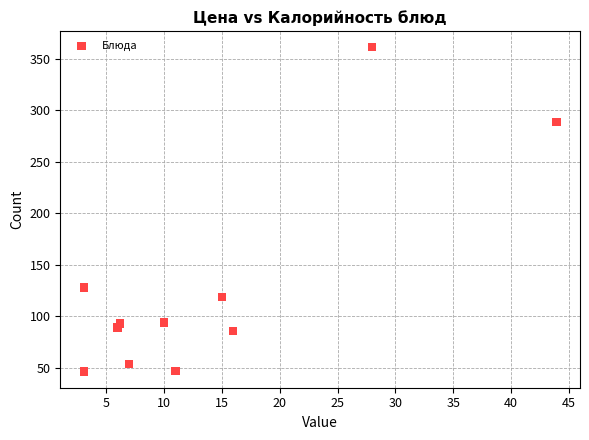

What is the range of X values (max minus min)?

40.8